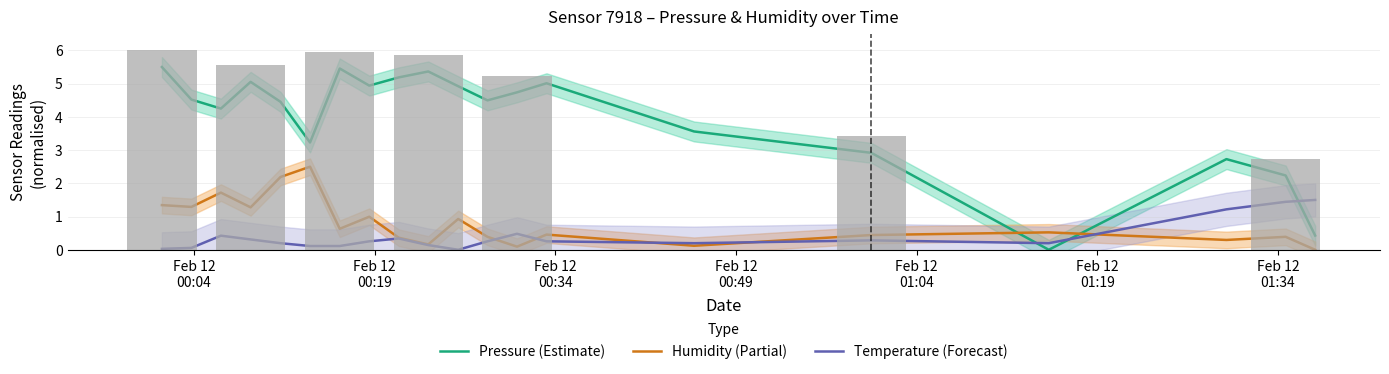

How many bars are there in each group?

3